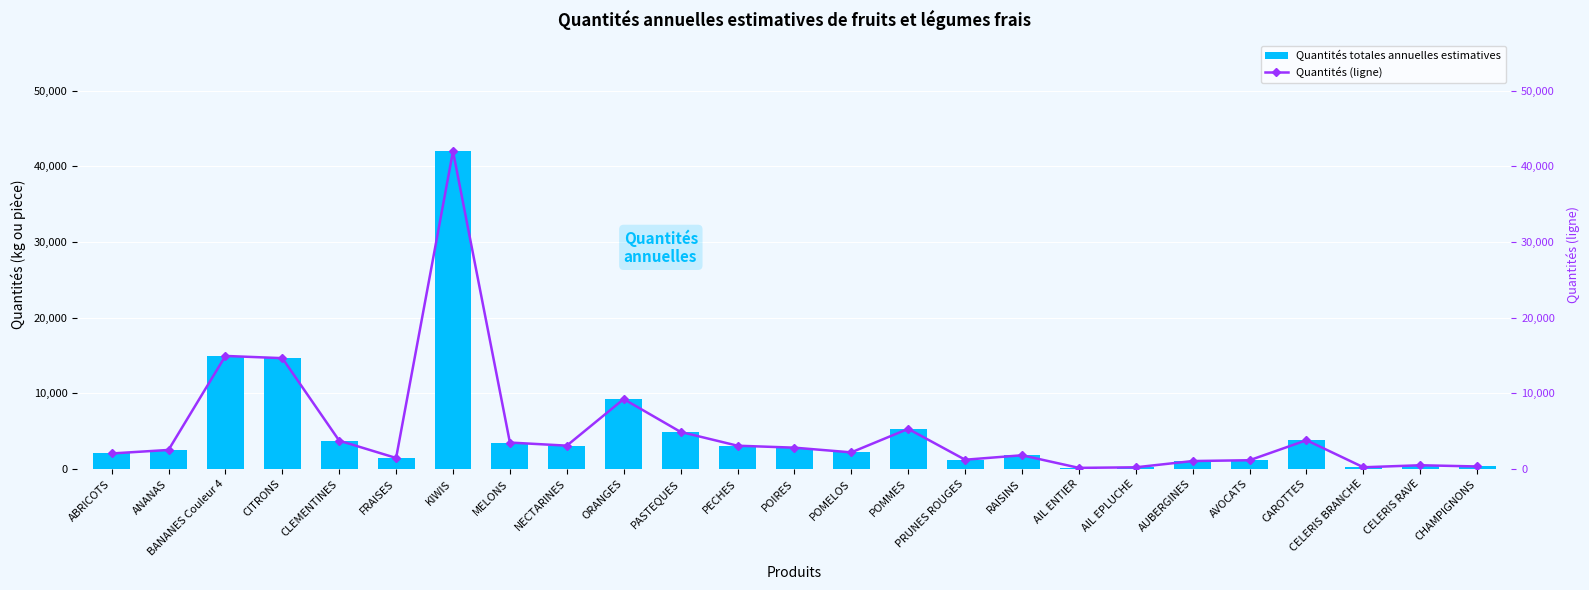

What is the average value of the Quantités (ligne) series?

5032